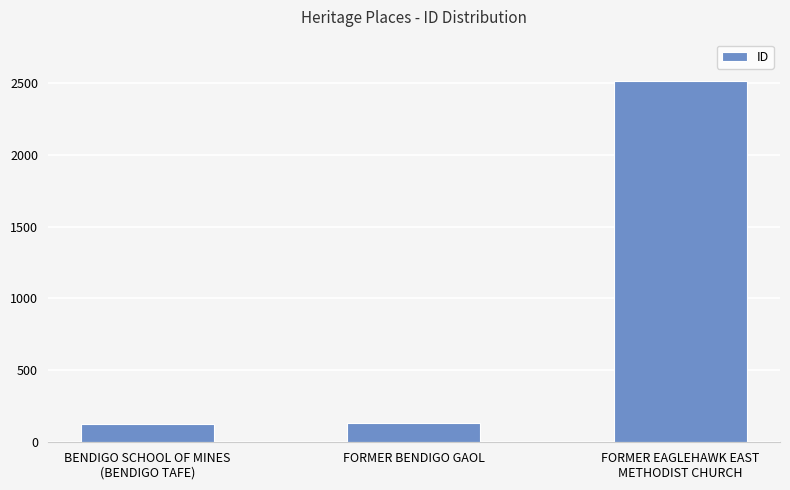

How many distinct data groups are displayed?

1